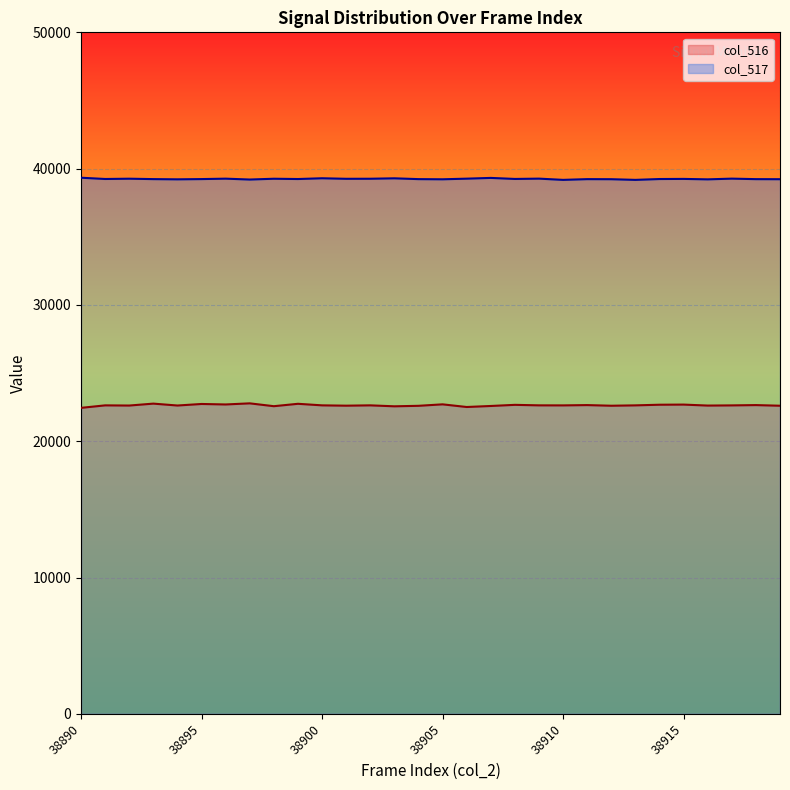

At which label does col_517 reach its peak?

38890